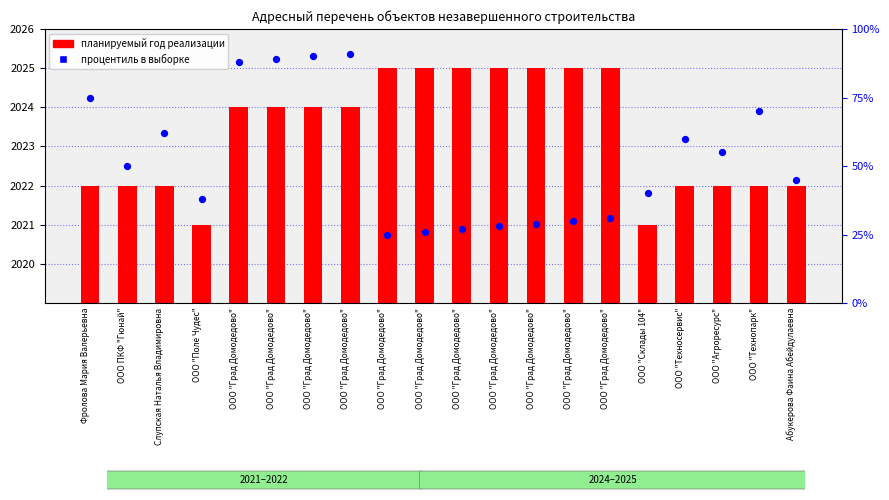

Which series contains the highest Y value?

планируемый год реализации